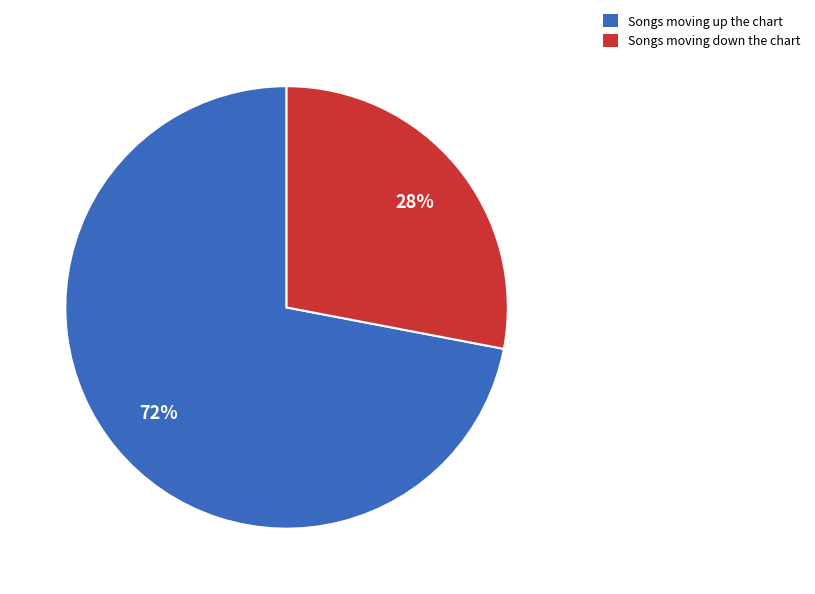

True or false: Songs moving up the chart accounts for 72% of the total.

True